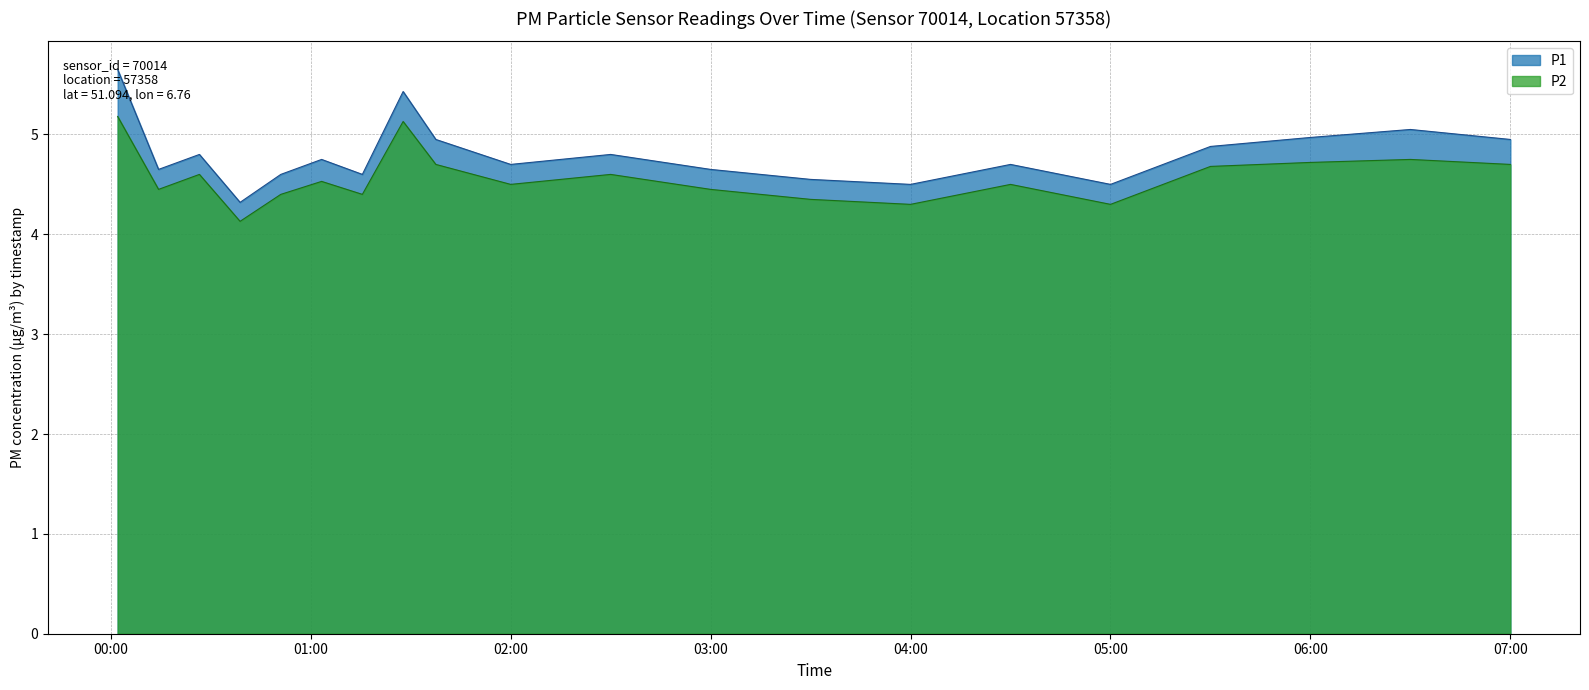

What position from the right is 03:30?

8